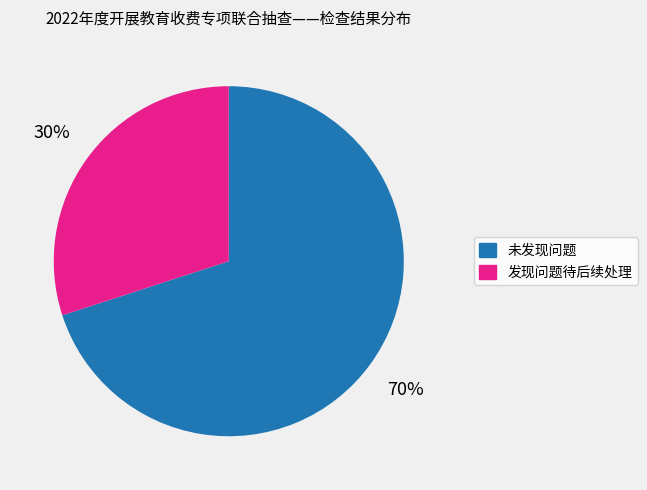

Rank the categories by value from highest to lowest.

未发现问题, 发现问题待后续处理